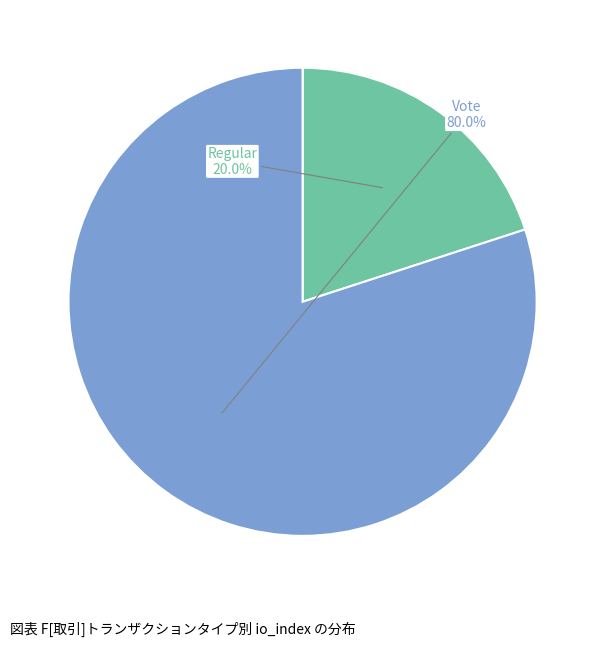

Which category has the biggest portion of the pie?

Vote